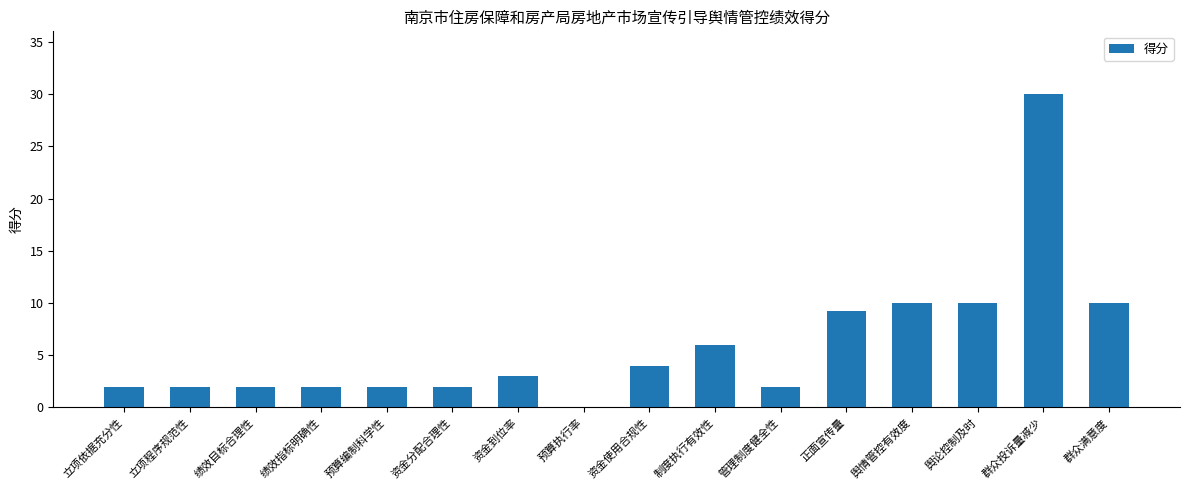

How many positive values are there?

15